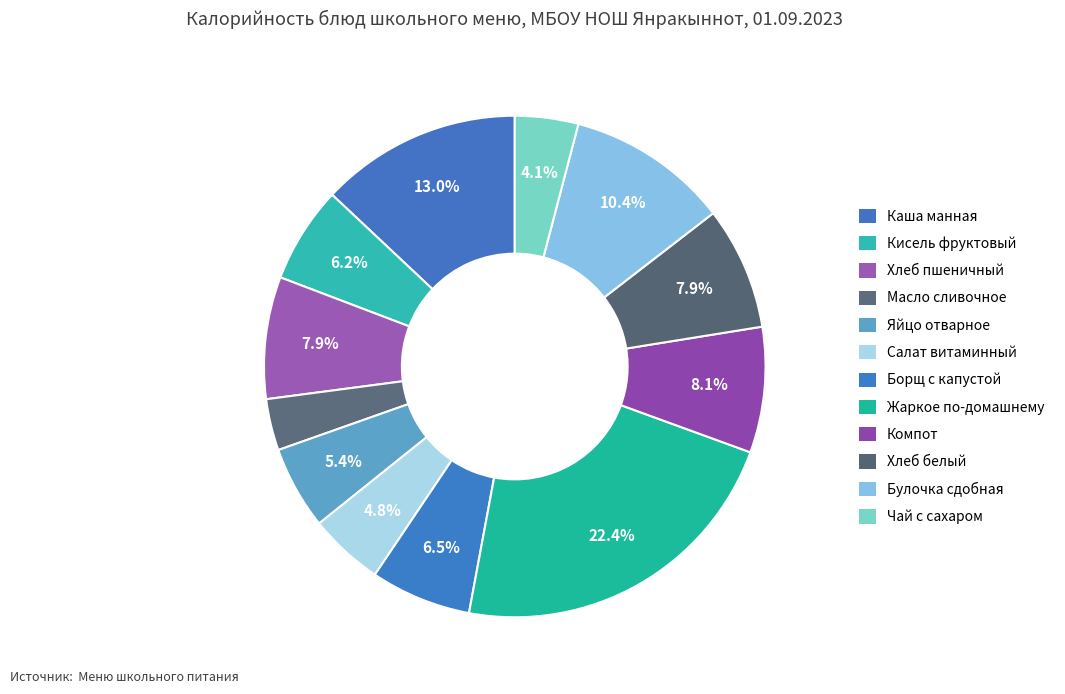

Do Жаркое по-домашнему and Чай с сахаром together represent more than half of the pie?

No